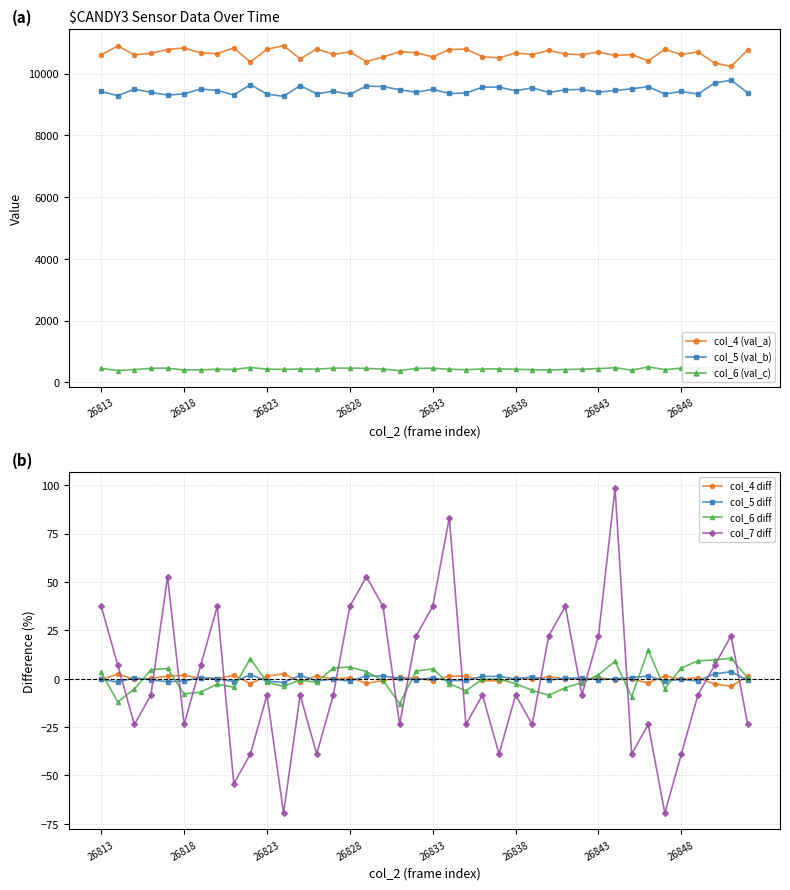

Which label corresponds to the largest value in the chart?

26824